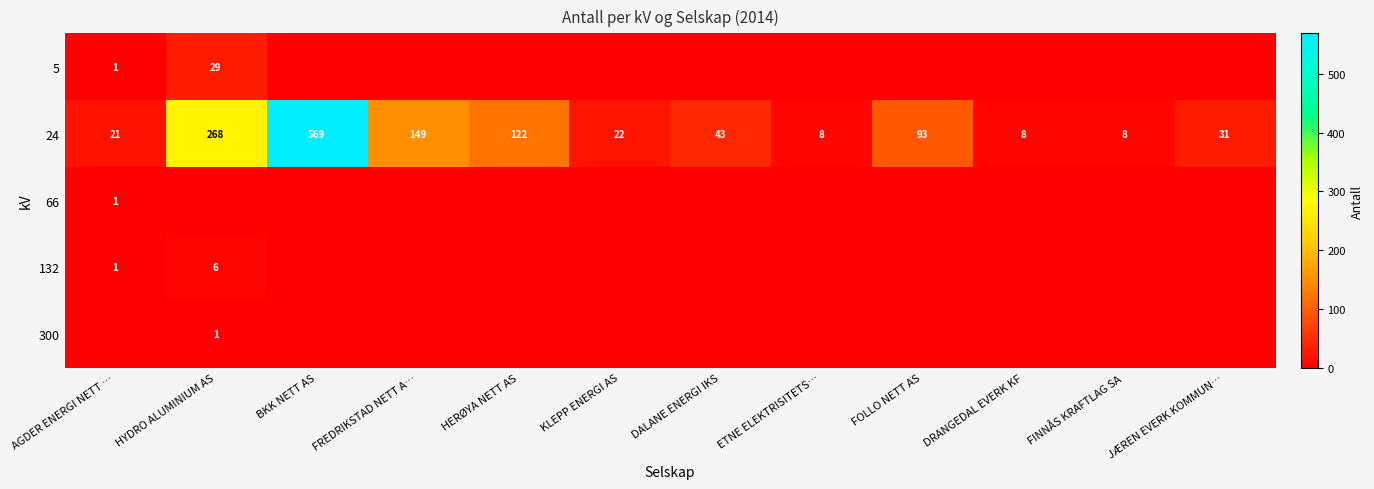

The 24 series shows 569 at BKK NETT AS. True or false?

True